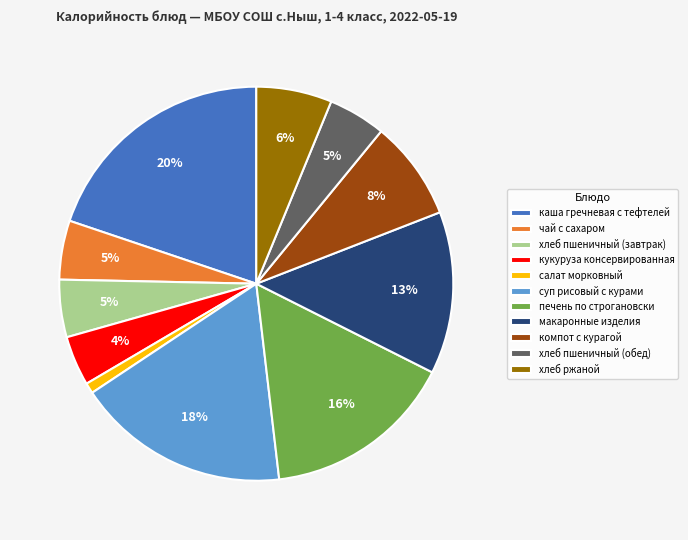

Is it true that хлеб ржаной is 1% of the pie?

False